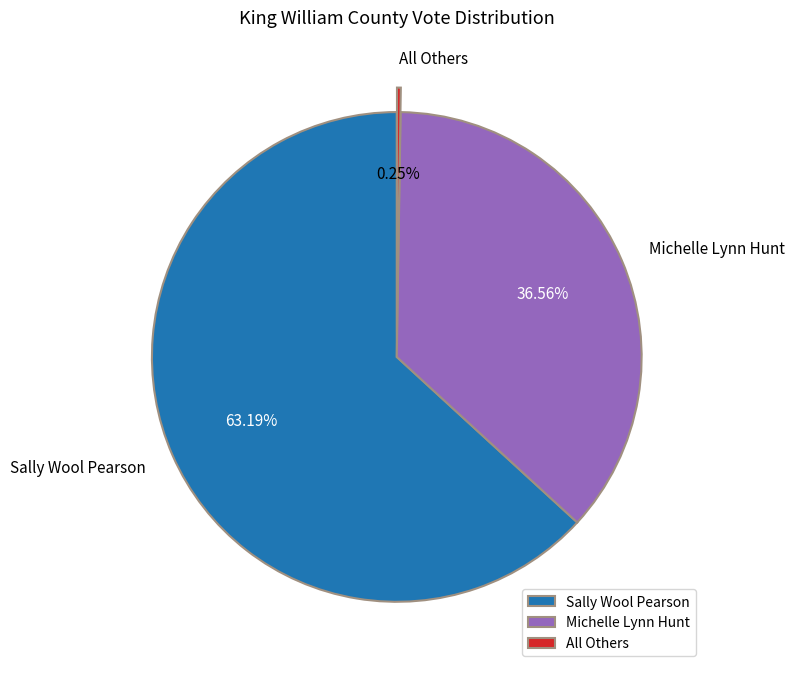

To the nearest percent, what percentage of the pie is Michelle Lynn Hunt?

37%